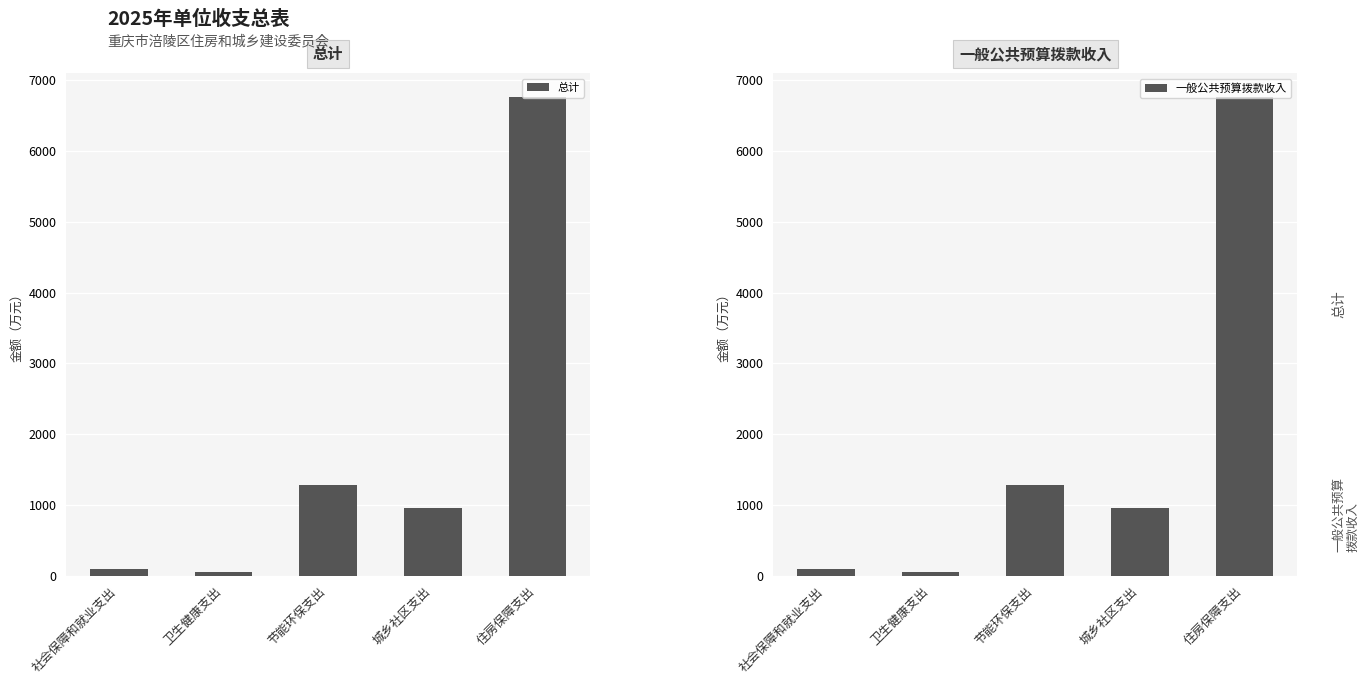

Is it true that 总计 equals 1282.5 at 节能环保支出?

True